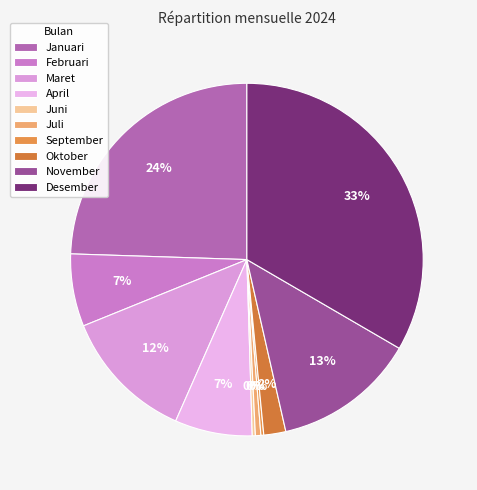

What portion of the pie excludes November?

86.9%